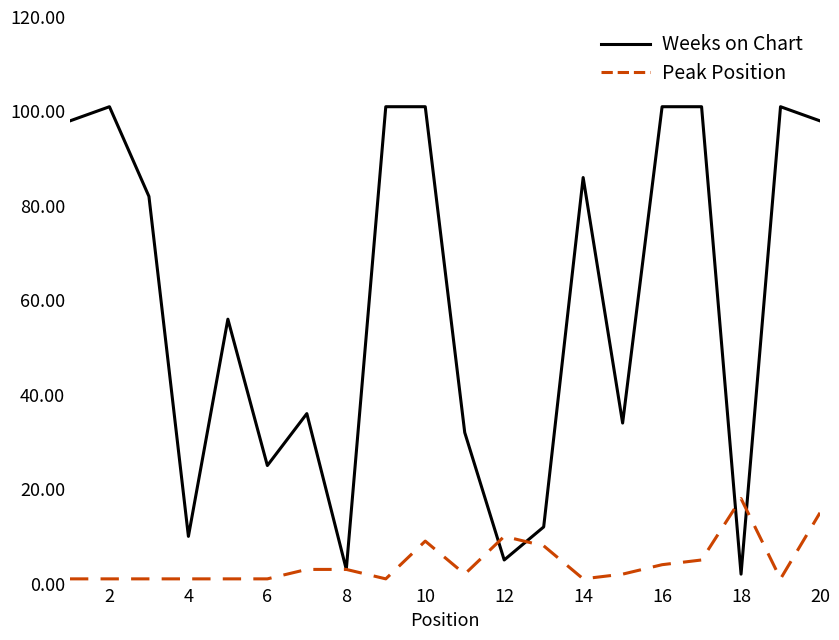

What are all the series names shown in the legend?

Weeks on Chart, Peak Position